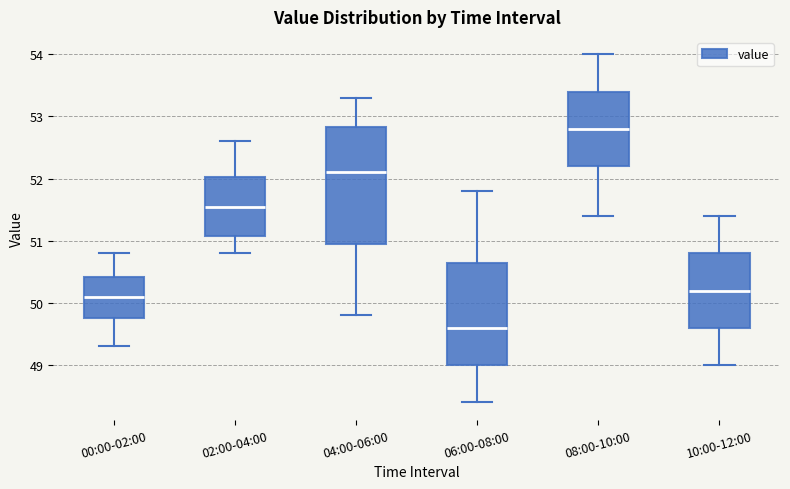

Reading left to right, read every box against the y-axis: the position of its median line, the range the box covers, and the ends of its whiskers. The values are not printed on the chart, so give them approximately, as read against the axis.

00:00-02:00: median 50.1, box 49.8 to 50.4, whiskers 49.3 to 50.8
02:00-04:00: median 51.6, box 51.1 to 52.0, whiskers 50.8 to 52.6
04:00-06:00: median 52.1, box 51.0 to 52.8, whiskers 49.8 to 53.3
06:00-08:00: median 49.6, box 49.0 to 50.7, whiskers 48.4 to 51.8
08:00-10:00: median 52.8, box 52.2 to 53.4, whiskers 51.4 to 54.0
10:00-12:00: median 50.2, box 49.6 to 50.8, whiskers 49.0 to 51.4